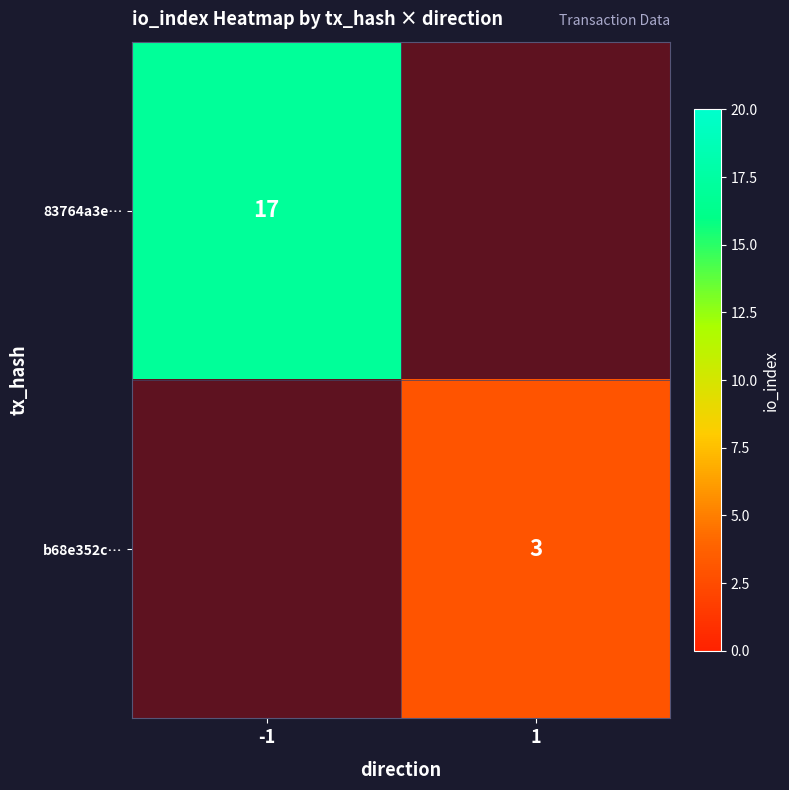

Is it true that 83764a3e… equals 17 at -1?

True